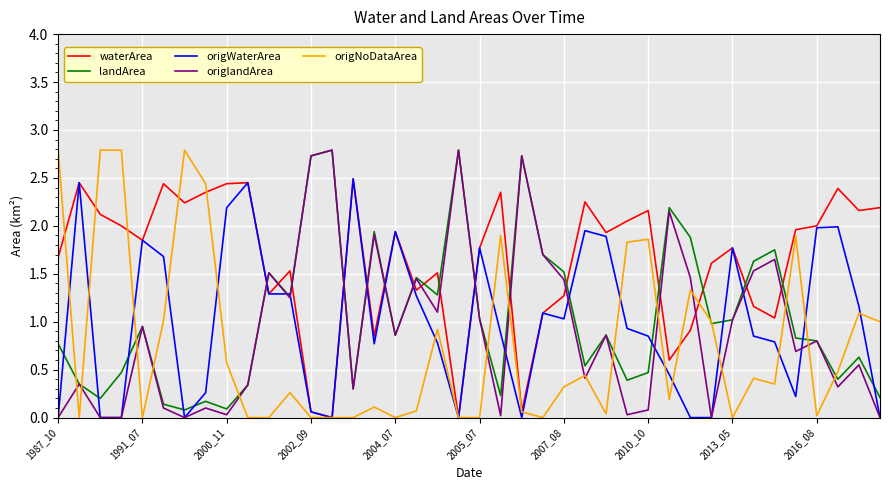

After their last crossing, which series has the higher values: waterArea or origlandArea?

waterArea